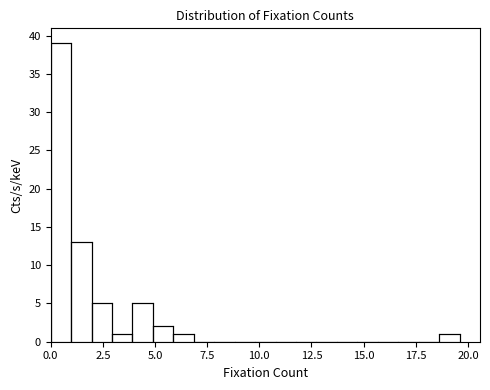

Read against the x-axis, roughly where is the centre of the tallest bar?

0.5